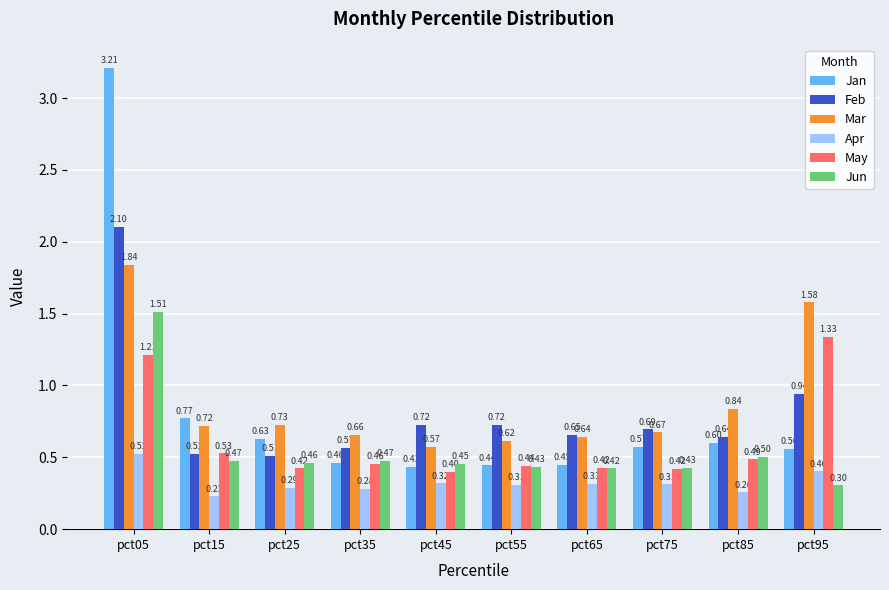

What is the sum of the Jan values at pct75 and pct95?

1.1